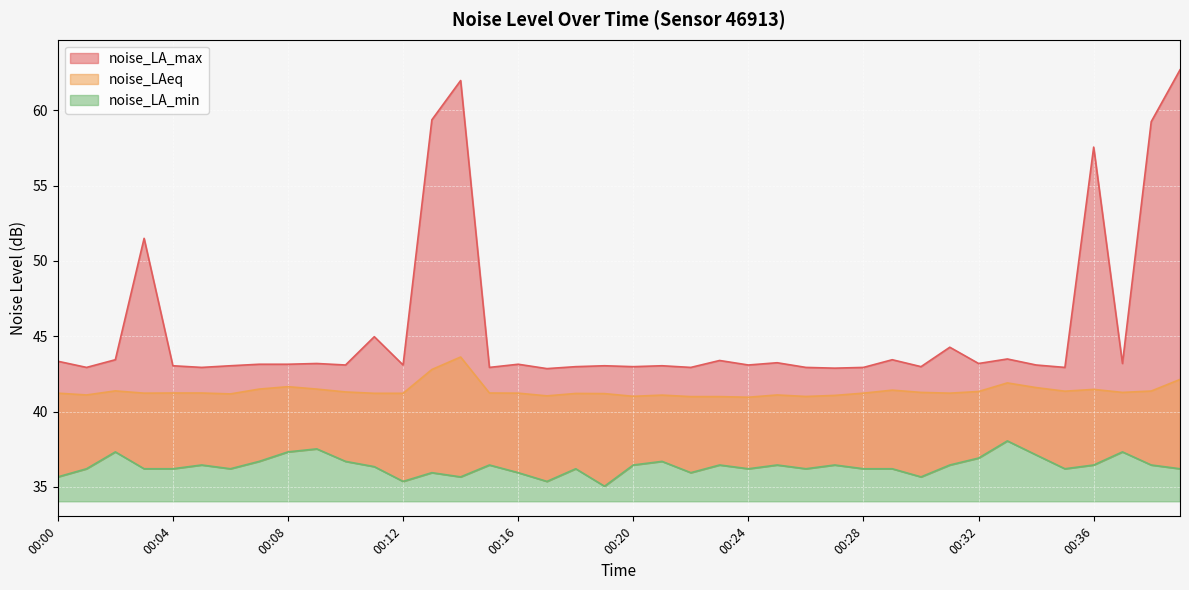

What is the difference between the highest and lowest values at 00:03?

15.3